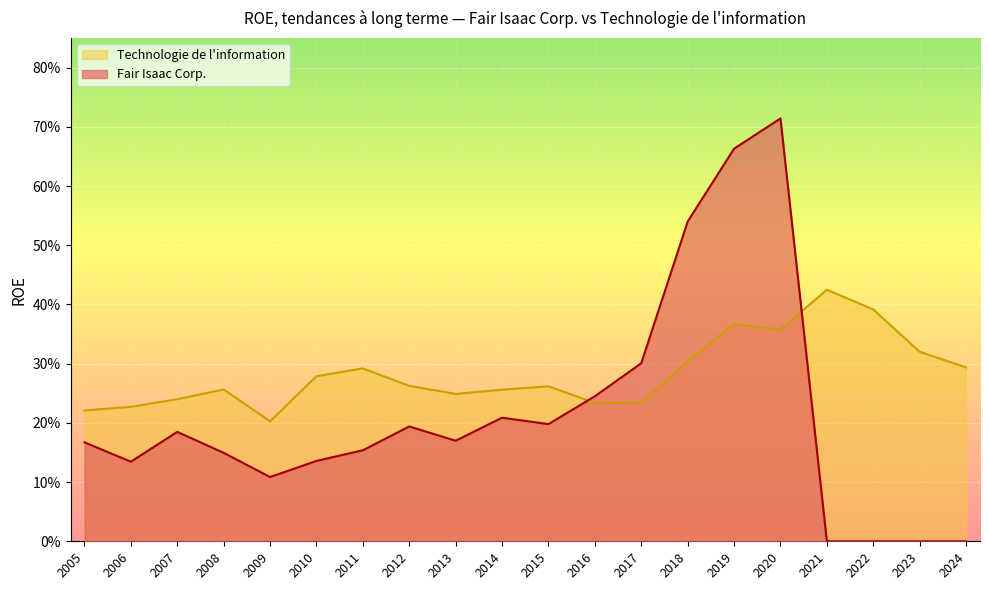

What is the spread (max minus min) of values at 2006?

0.1